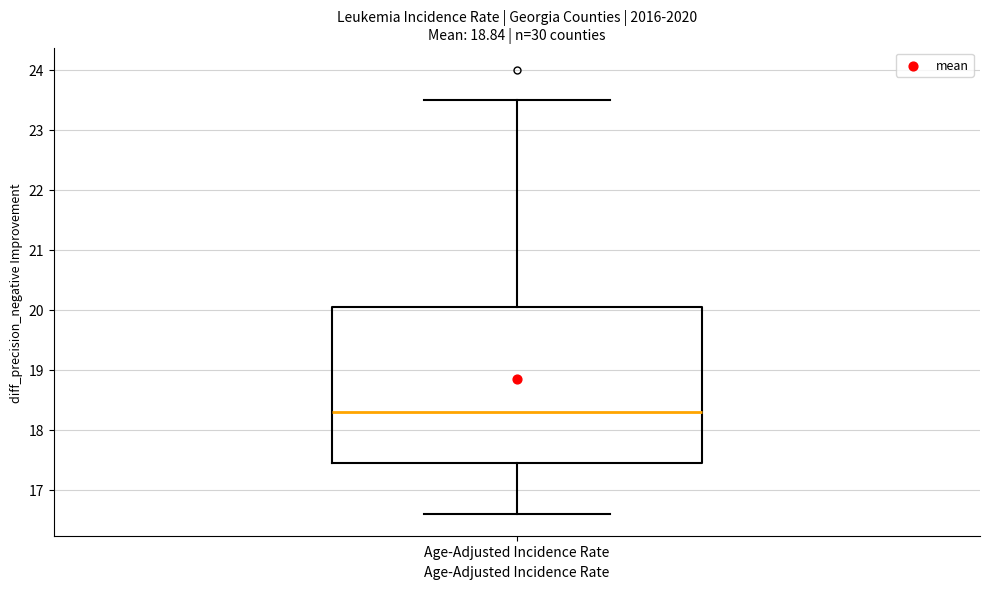

Read this box plot against the y-axis: the position of the median line, the range covered by the box, and the ends of both whiskers. The values are not printed on the chart, so give them approximately, as read against the axis.

median 18.3, box 17.5 to 20.1, whiskers 16.6 to 23.5